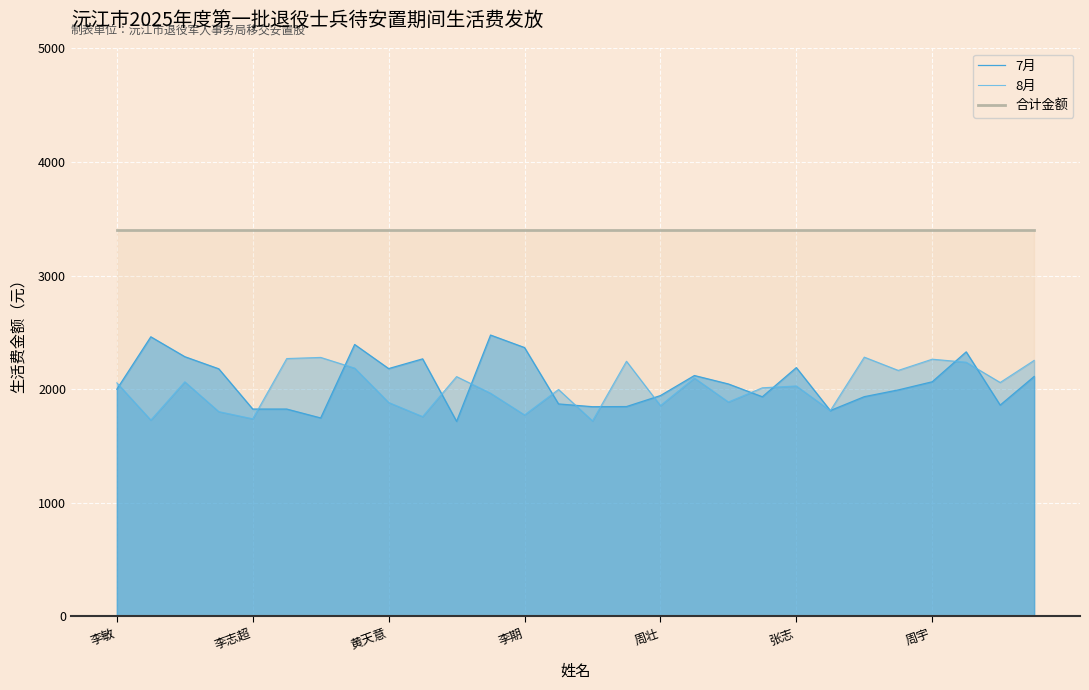

Where do 7月 and 8月 first cross each other?

李敏 and 李志超